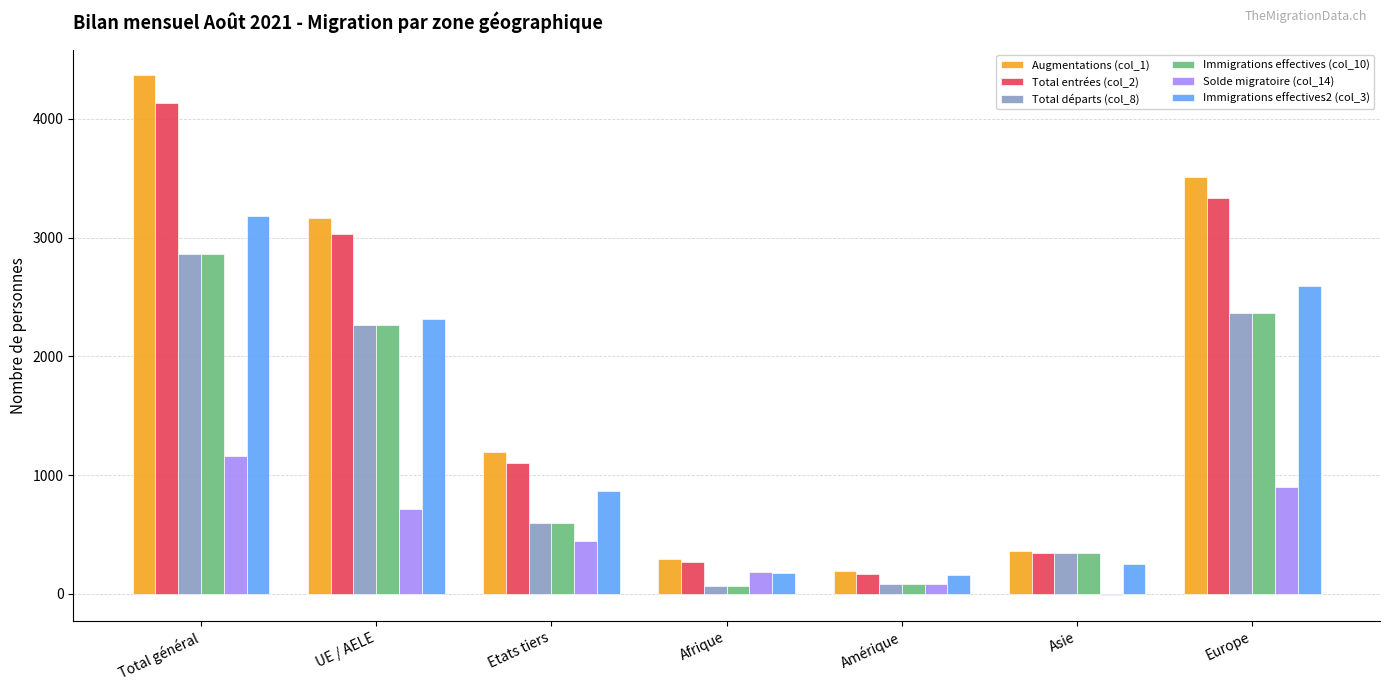

At which category is the sum across all series the highest?

Total général